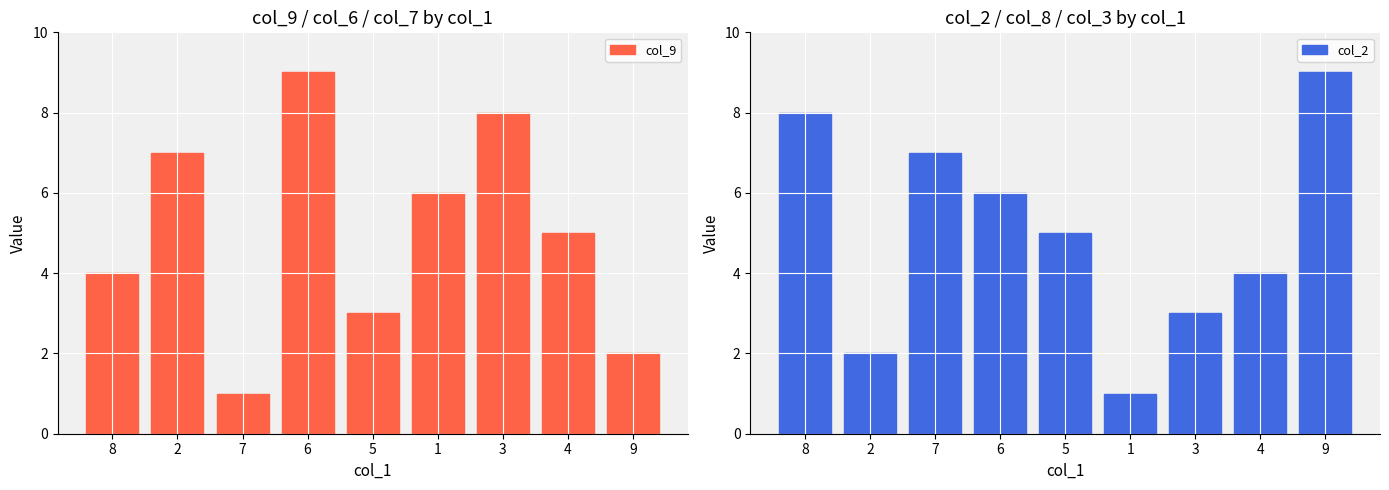

How many bars are there in each group?

2